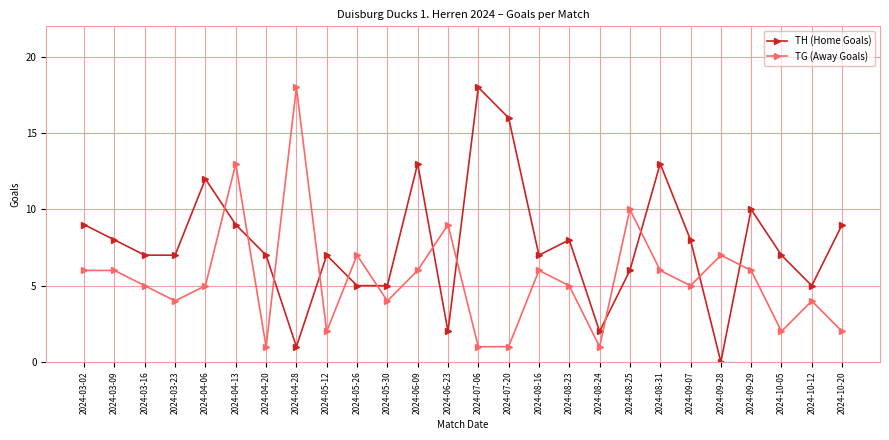

At which label does TG (Away Goals) first exceed 5?

2024-03-02